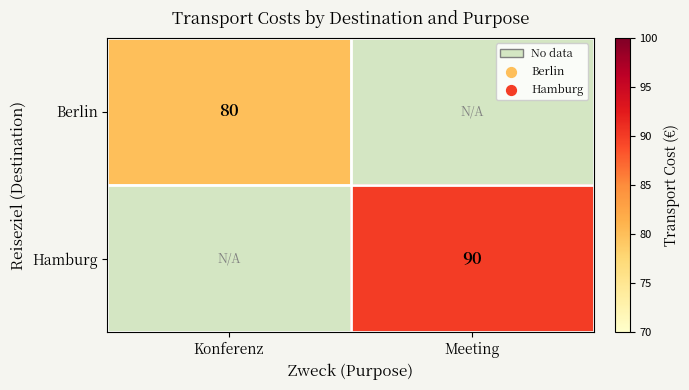

The value of Berlin at Konferenz is 80. True or false?

True